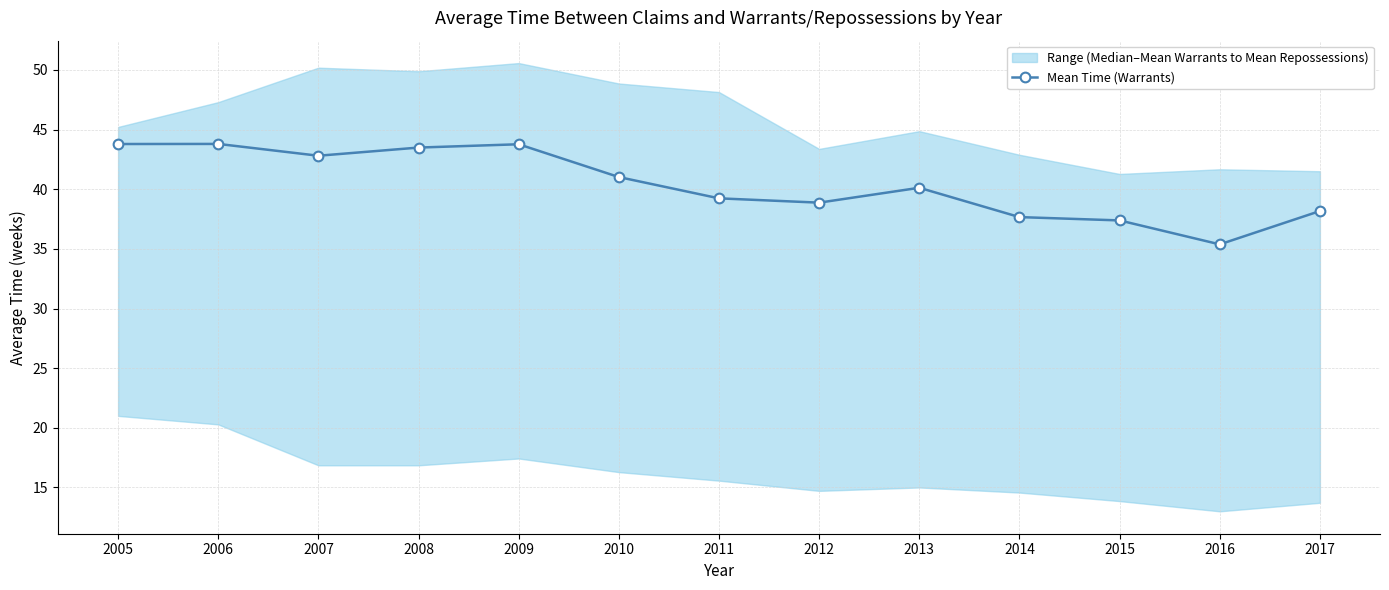

What is the average value?

40.4